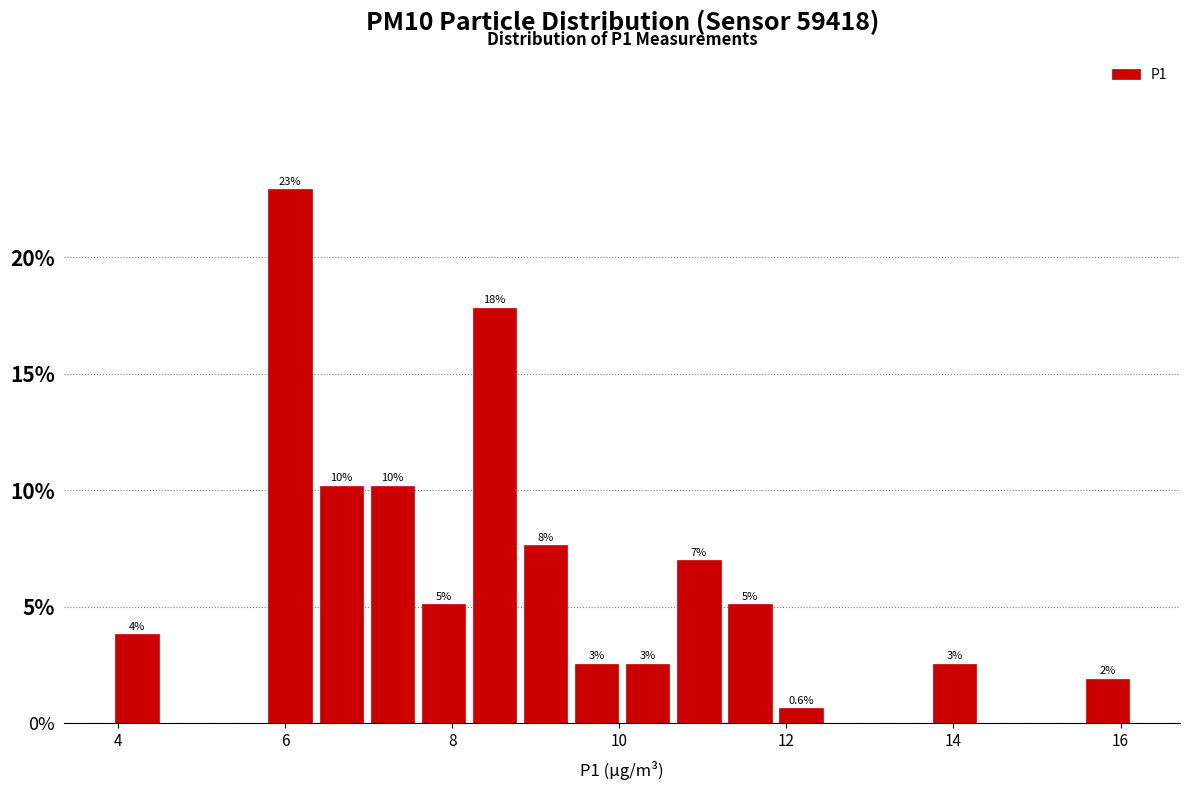

Around what value on the x-axis is the tallest bar? Give the approximate position of its centre, as read against the axis.

6.0